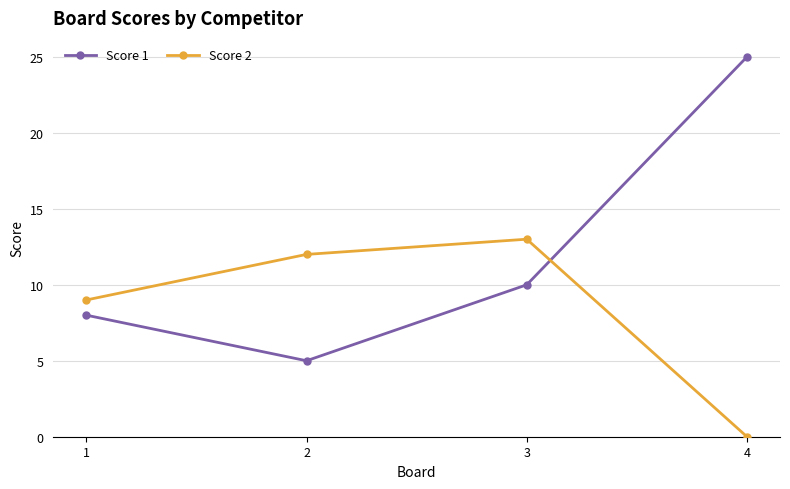

What is the maximum value for Score 1?

25